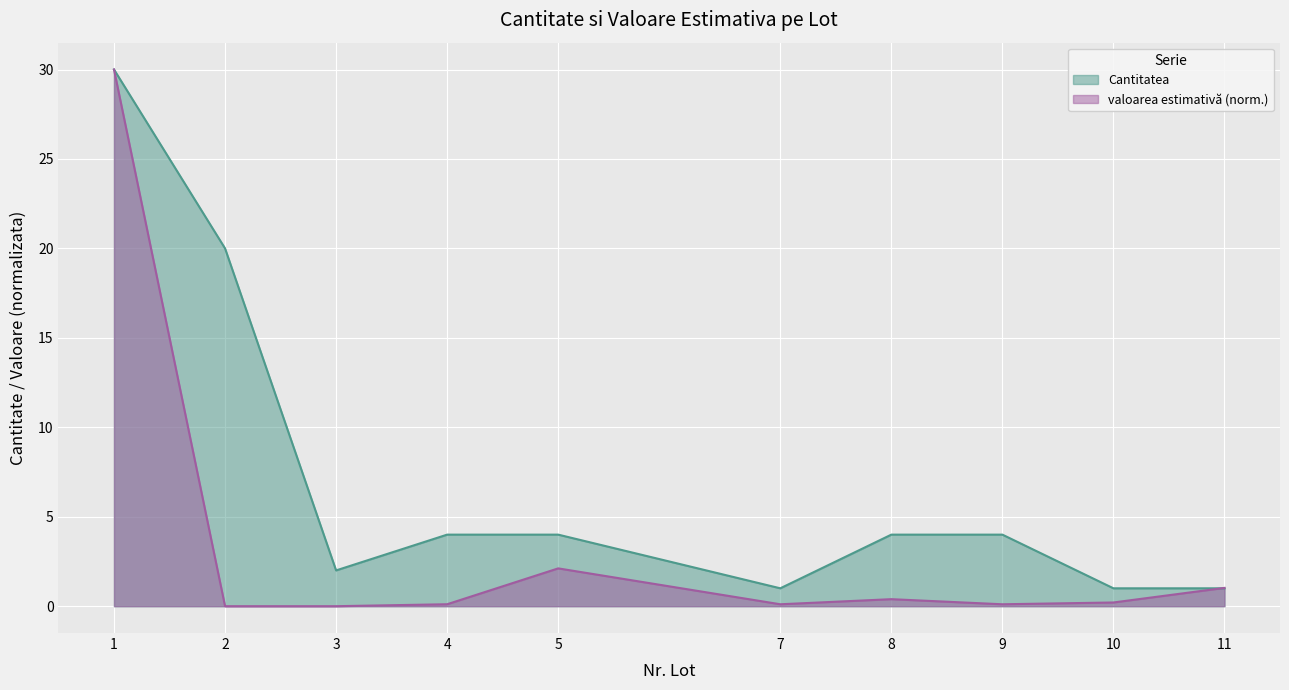

Where is Cantitatea nearest to the value 15?

2